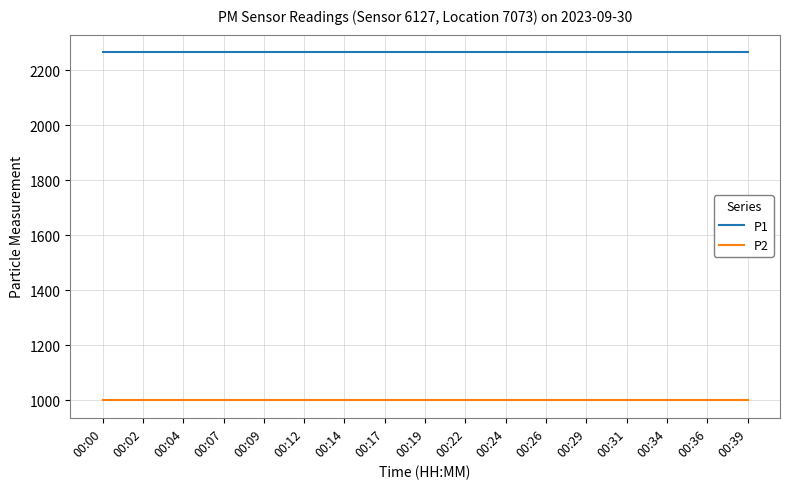

What is the average value of the P1 series?

2266.7